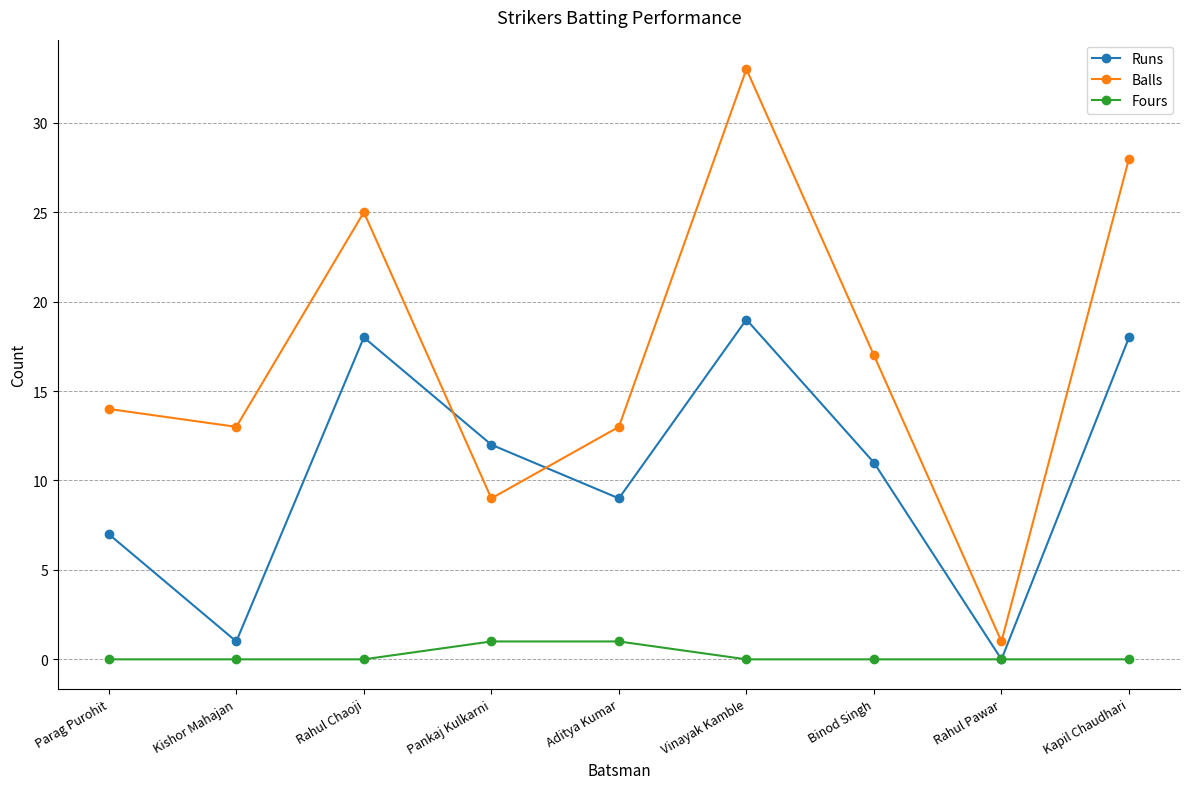

What are all the series names shown in the legend?

Runs, Balls, Fours